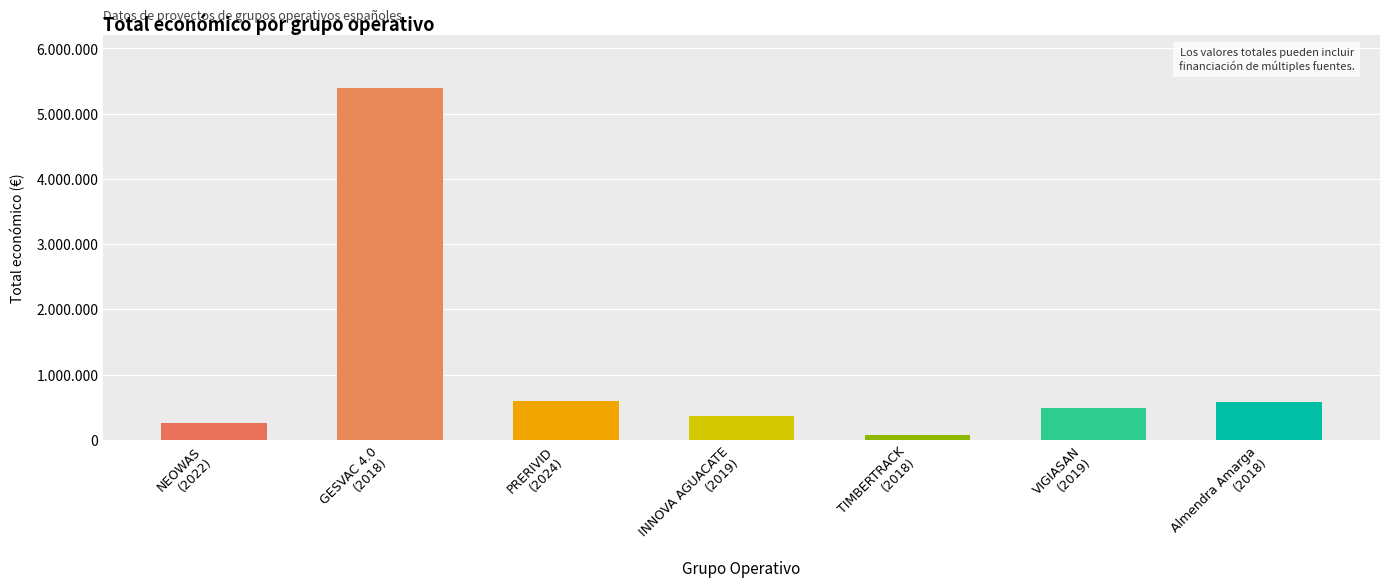

Does the chart contain any negative values?

No